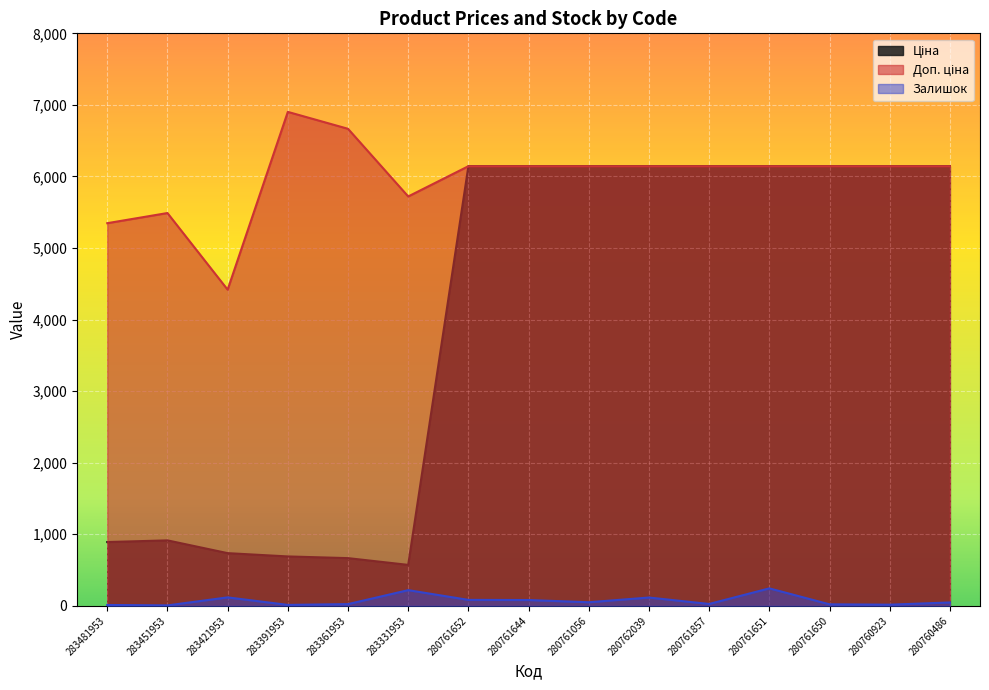

Which category has the lowest value in the Ціна series?

283331953